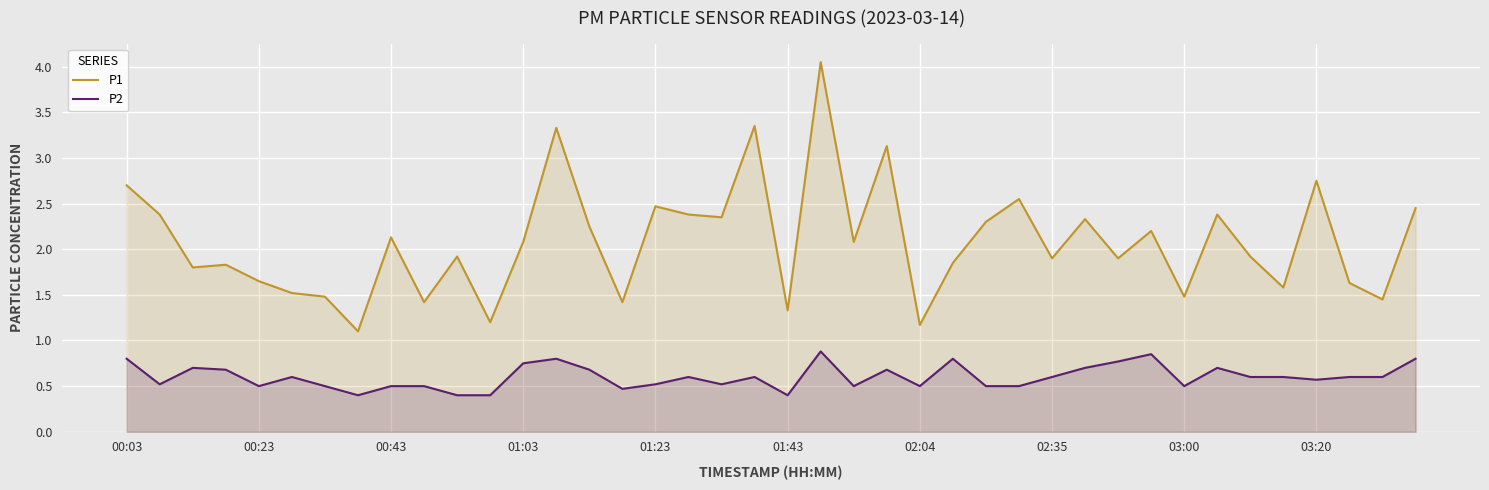

Between 27 and 33, which series saw the biggest shift?

P2